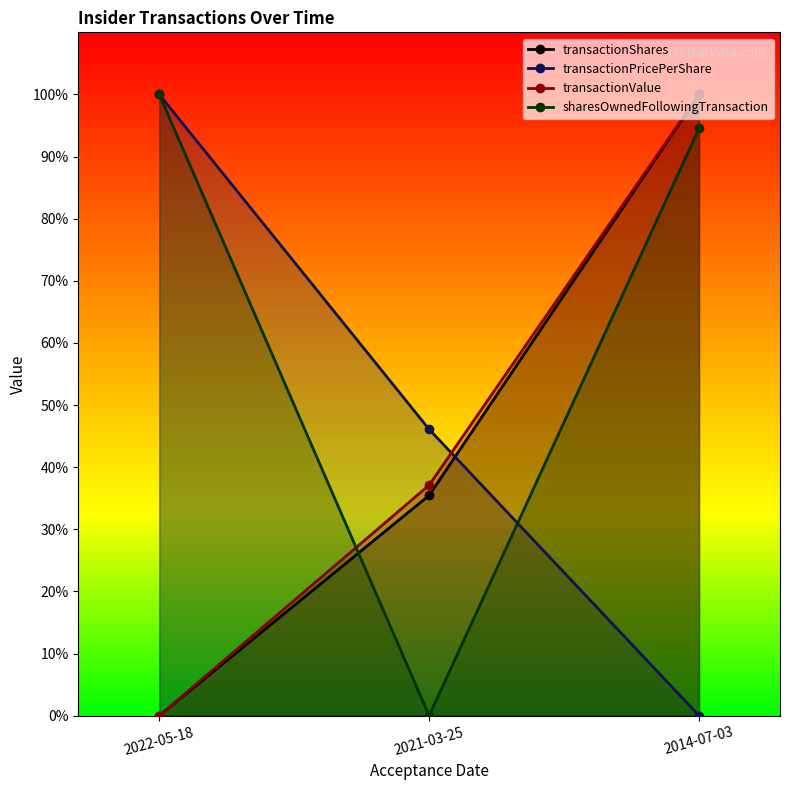

What is the difference between the maximum and minimum values in the transactionShares series?

100.0